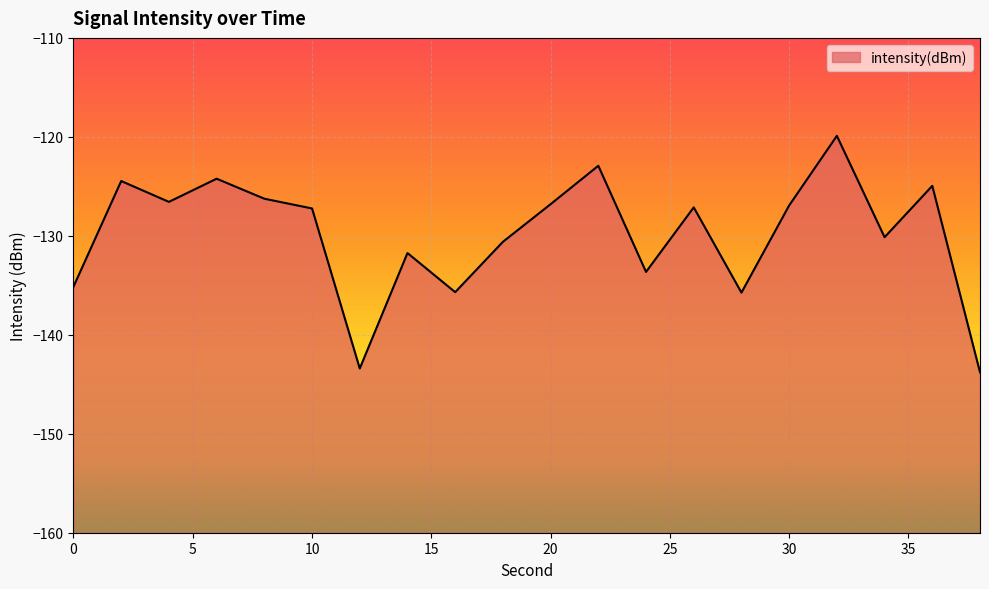

Reading right to left, what are all the values shown in this chart?

-143.8	-125.0	-130.1	-119.9	-126.9	-135.7	-127.1	-133.6	-122.9	-126.8	-130.6	-135.7	-131.7	-143.4	-127.2	-126.3	-124.2	-126.6	-124.5	-135.1